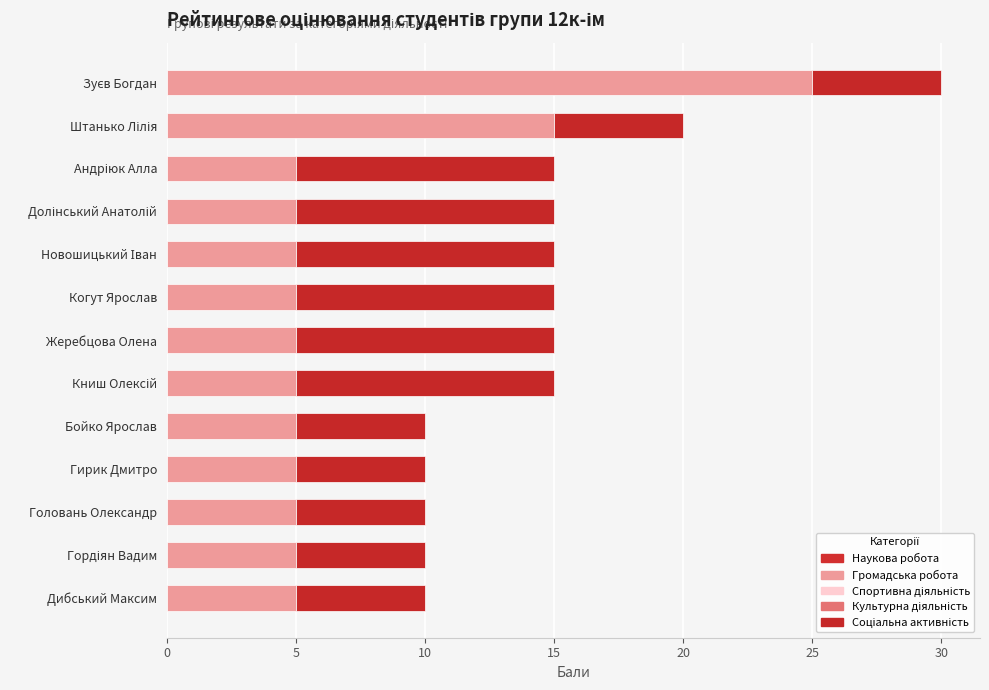

Which series has the largest total across all categories?

Громадська робота